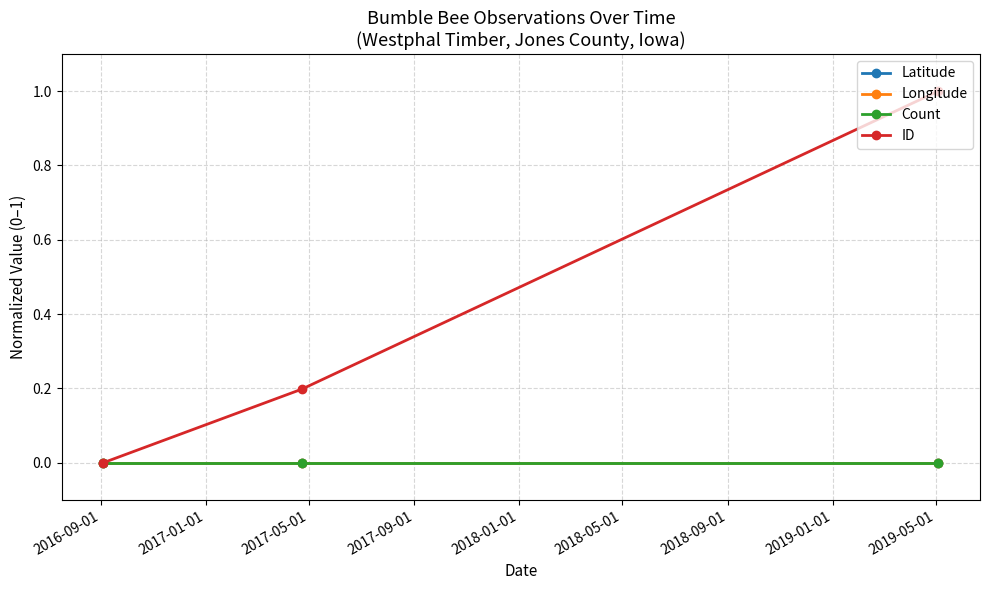

Does the chart display data point markers on the line(s)?

Yes